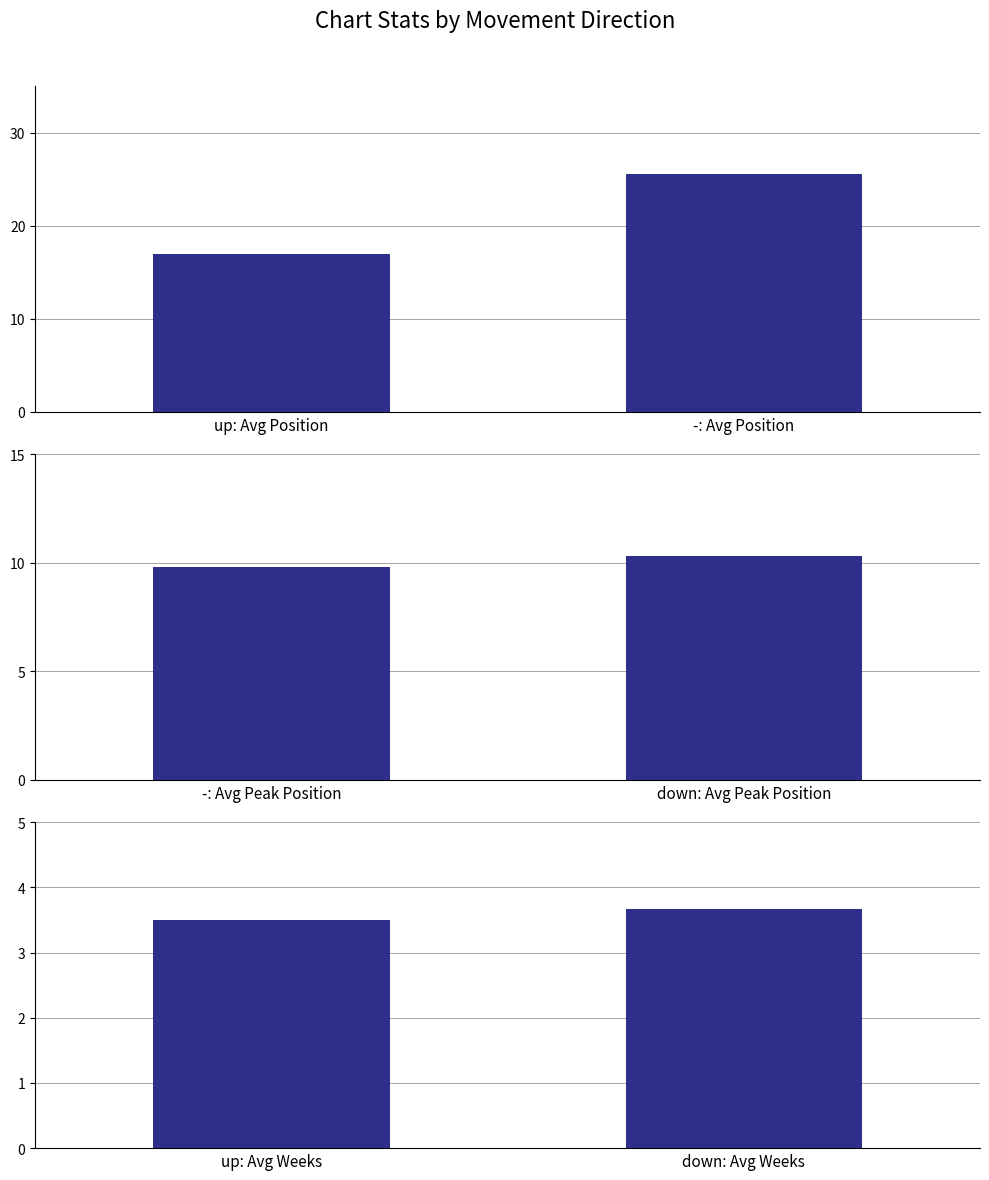

What is the average value of the Subplot 3 series?

3.6